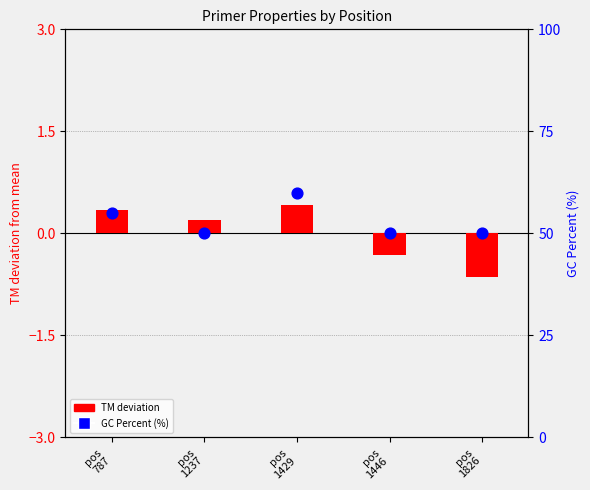

At how many categories does at least one series exceed 41?

5